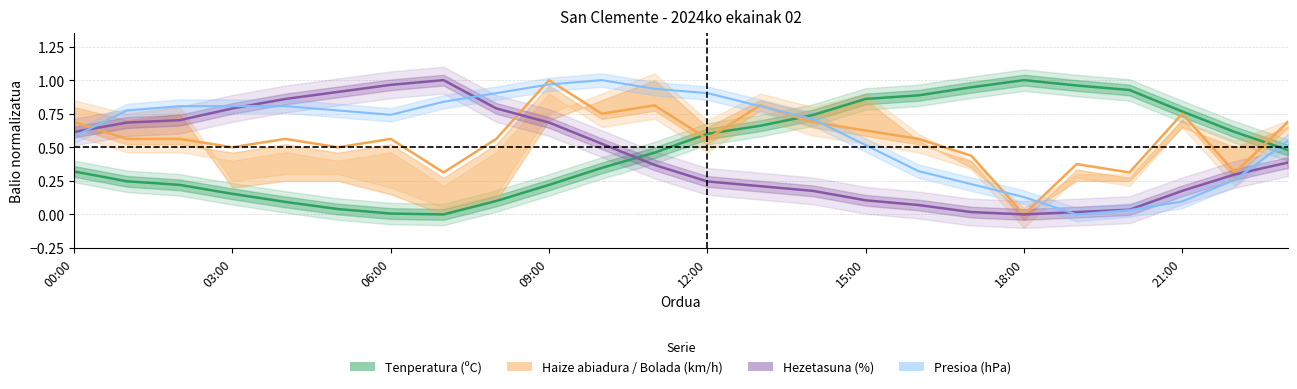

Is this an area chart (filled region under the line)?

No